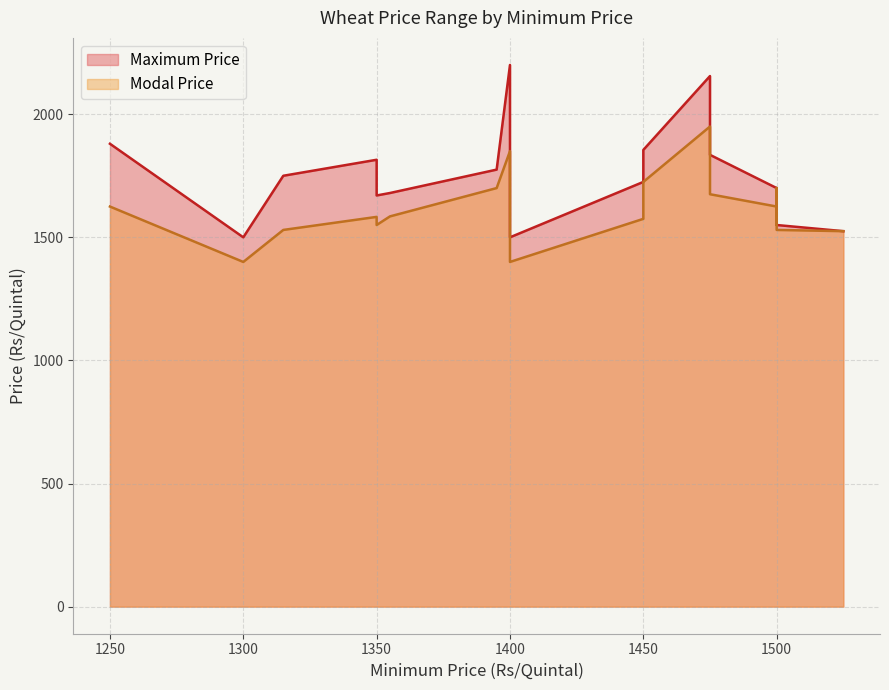

How many categories are shown in the chart?

20